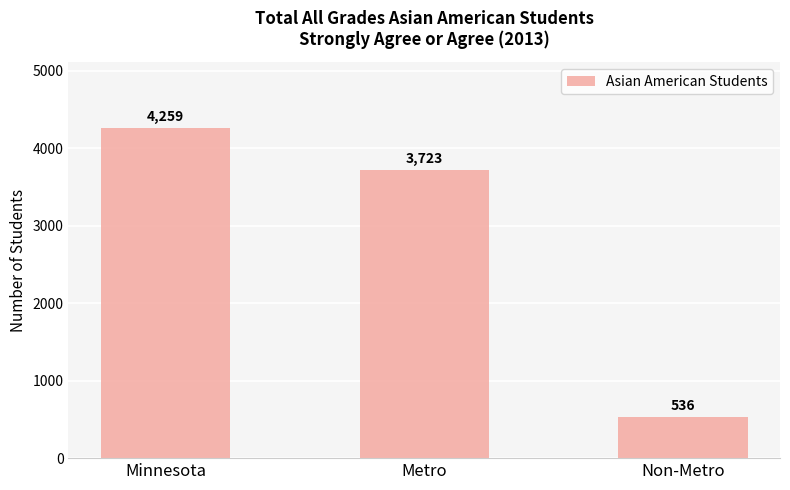

What is the value of the 1st bar from the left?

4259